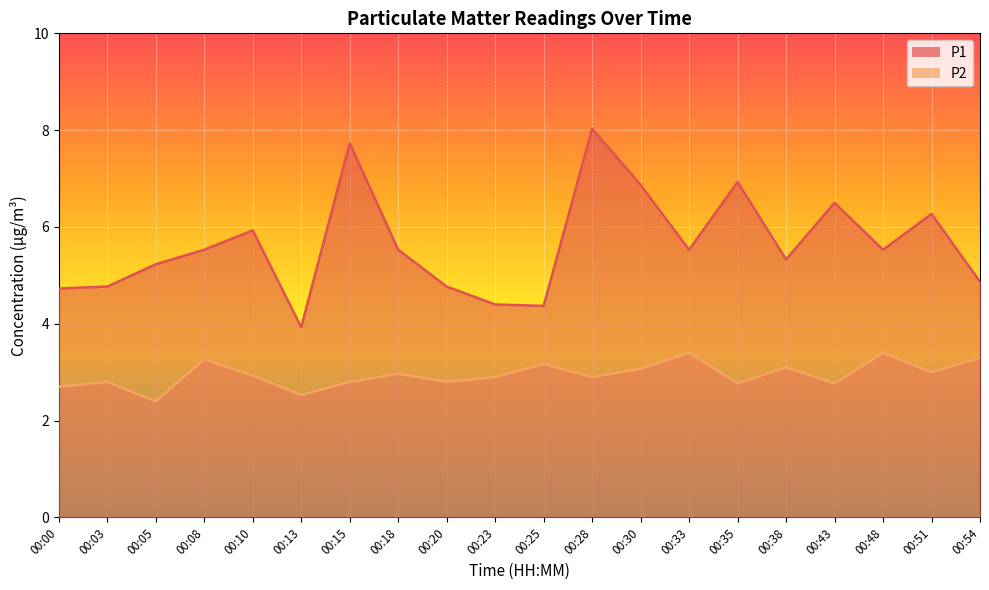

What is the difference between the highest and lowest values at 00:00?

2.0